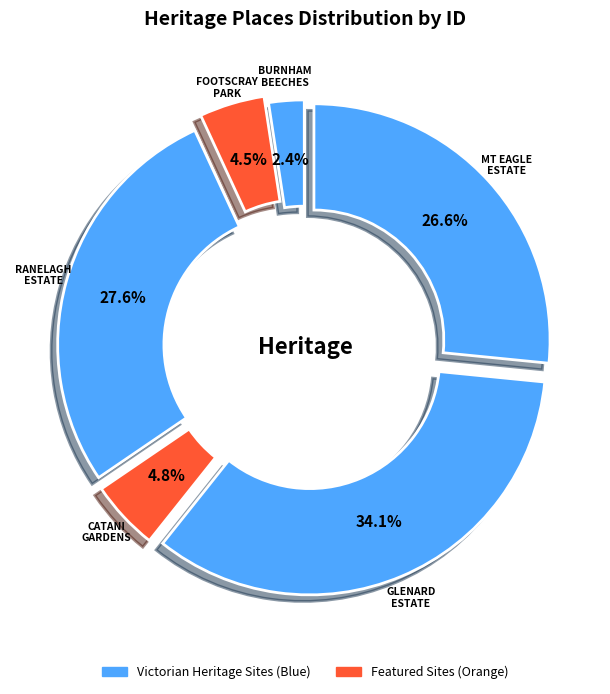

To the nearest percent, what is the difference between the largest and smallest slice percentages?

32%